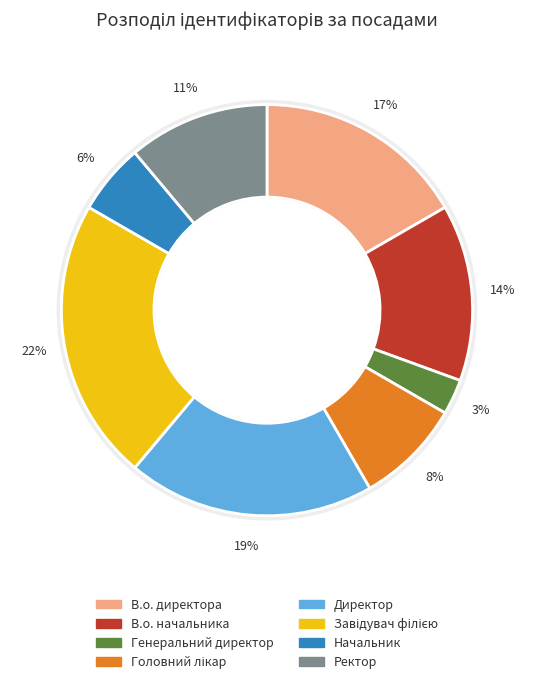

To the nearest percent, what is the difference between the largest and smallest slice percentages?

19%